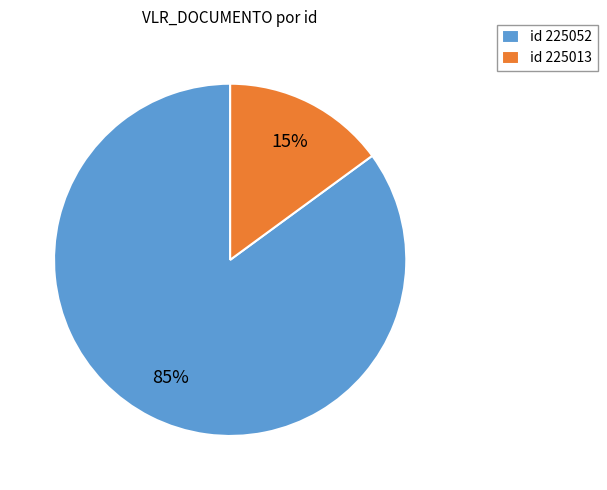

Is the sum of id 225052 and id 225013 greater than half?

Yes